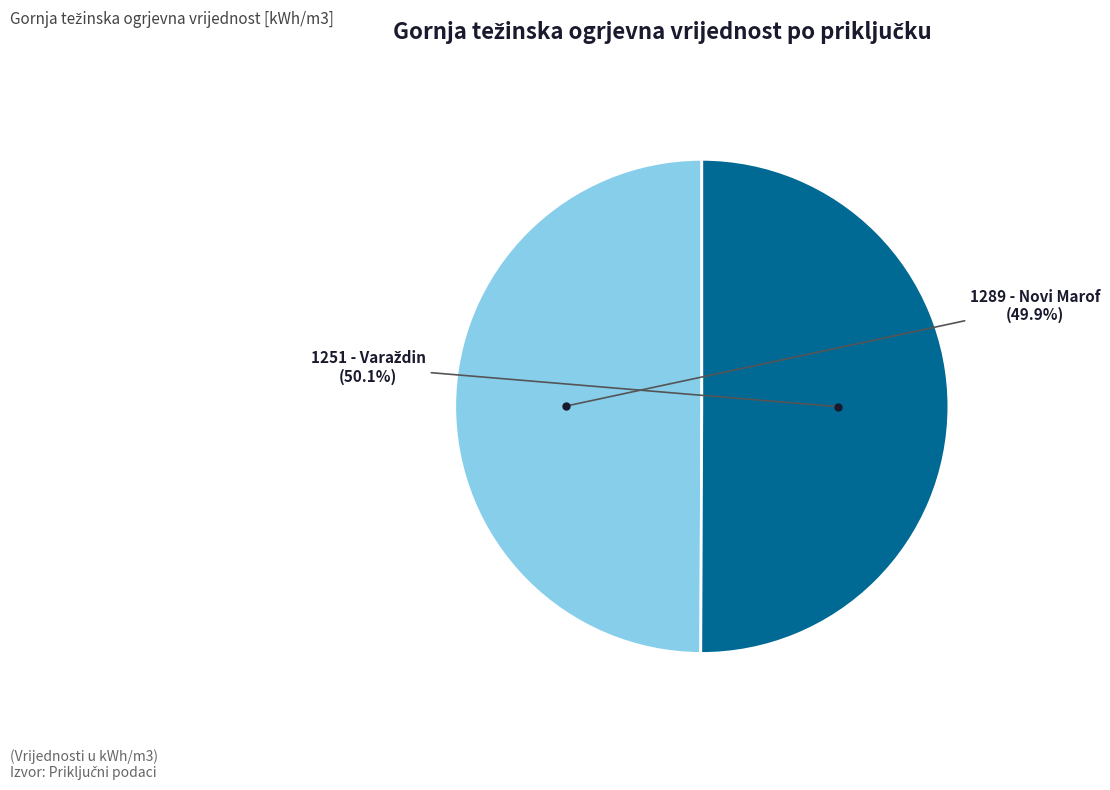

Does any single category account for the majority?

Yes